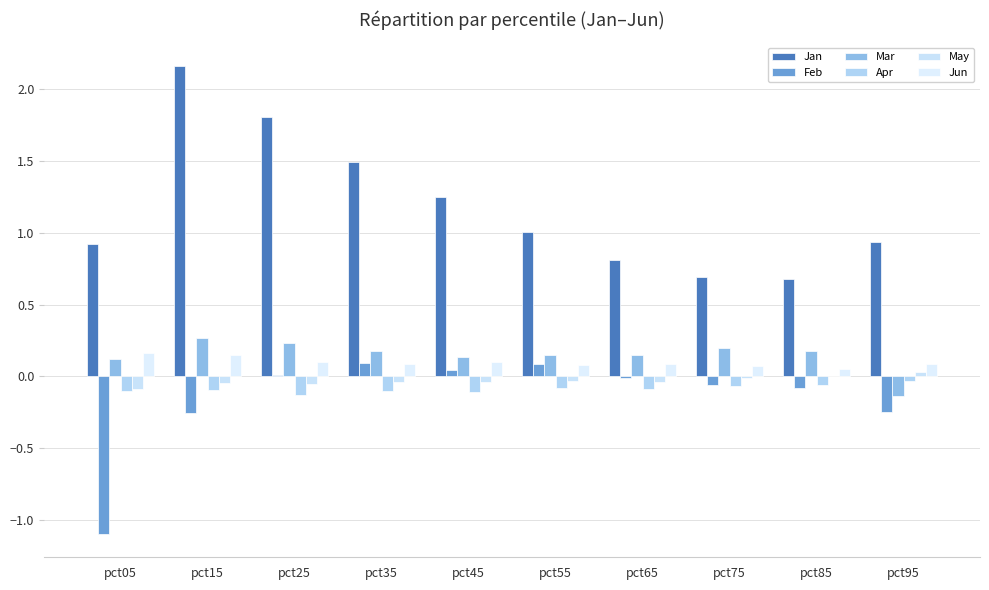

At which label does Mar first exceed 0?

pct05